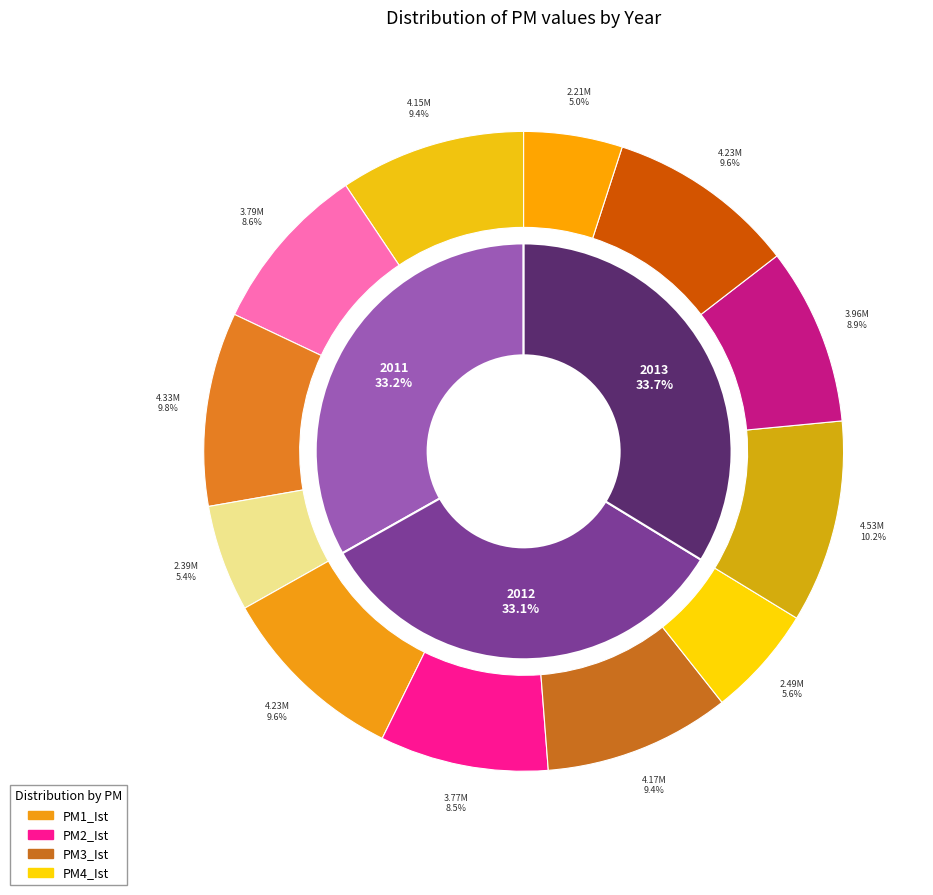

To the nearest percent, what is the average slice percentage?

33%